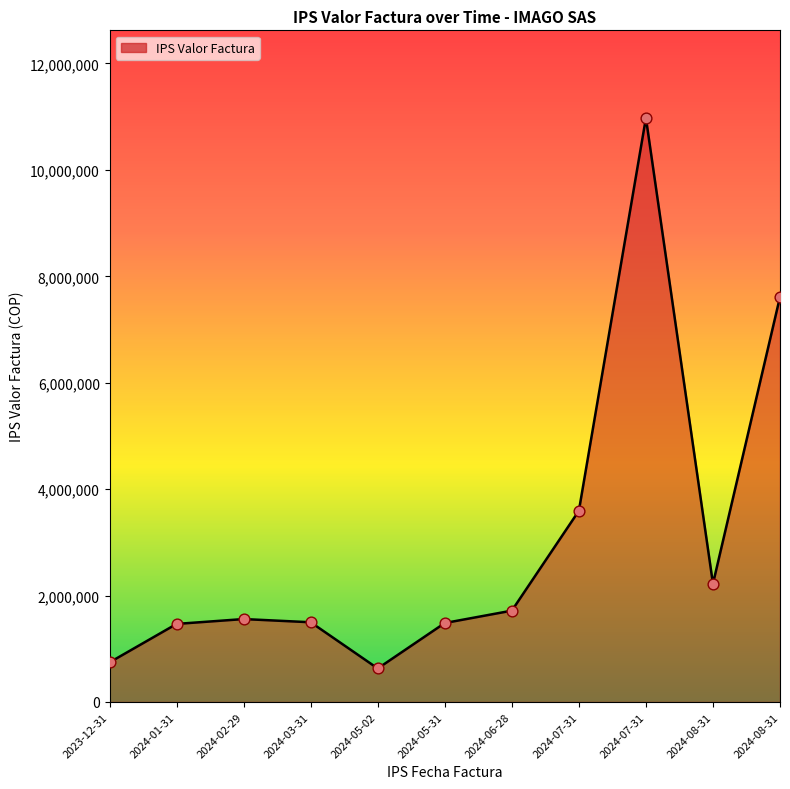

How many lines are shown in the chart?

1